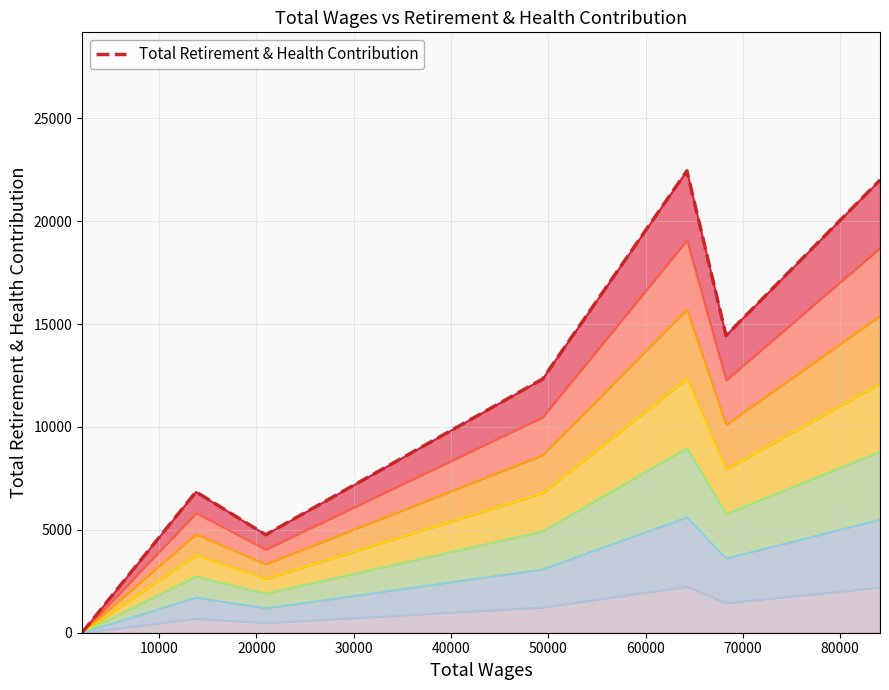

True or false: the data shows 2606 at 20000.

False